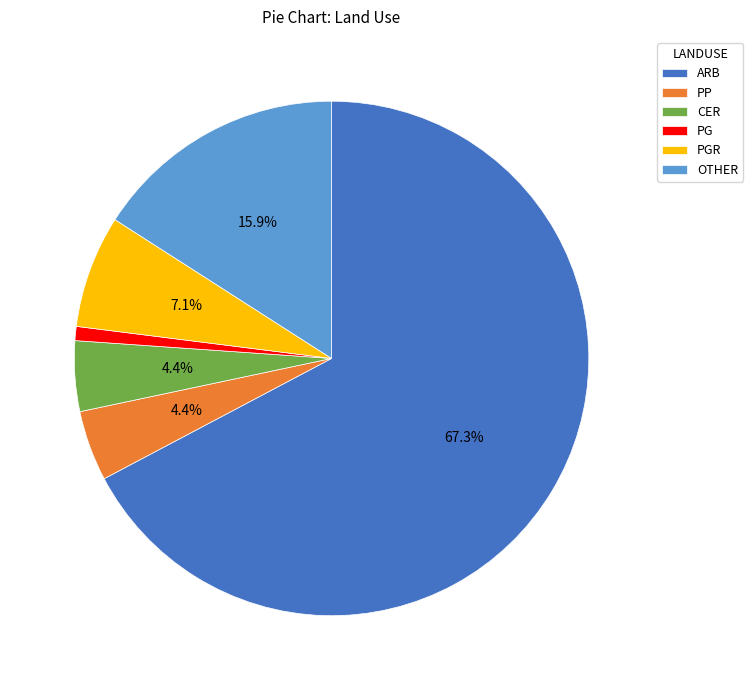

What percentage is NOT represented by CER?

95.6%